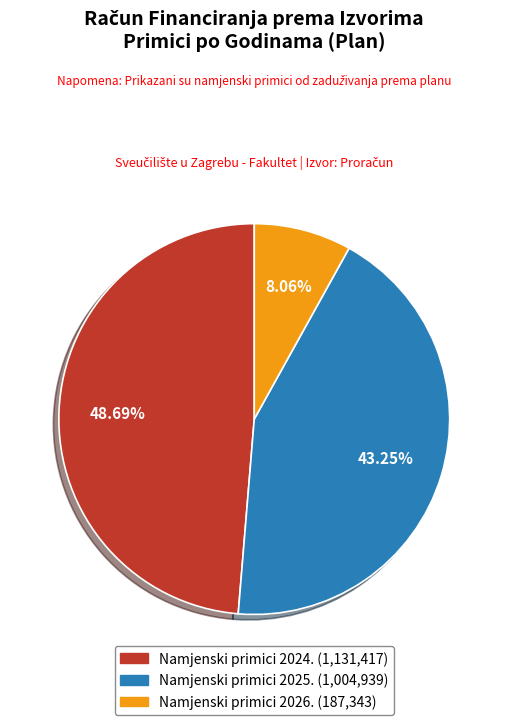

Is there a majority slice in this chart?

No